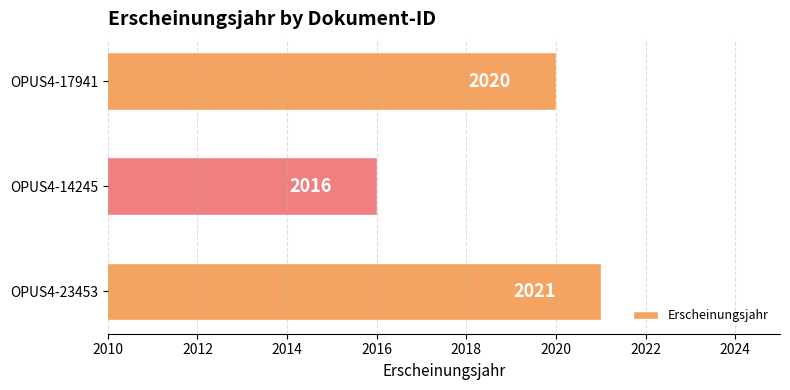

Reading bottom to top, list all the values displayed in this chart.

2021	2016	2020